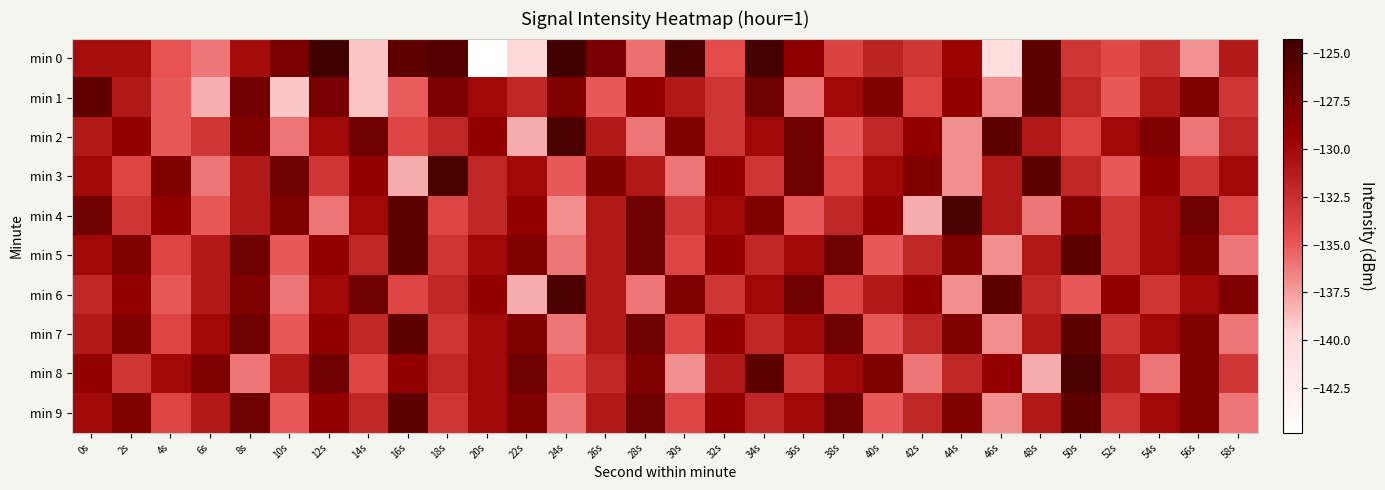

Reading right to left, transcribe all the data shown in this chart.

min 0: 58s=-131.1	56s=-137.1	54s=-132.6	52s=-134.2	50s=-133.0	48s=-126.0	46s=-140.2	44s=-129.7	42s=-133.1	40s=-131.8	38s=-133.8	36s=-128.8	34s=-124.6	32s=-134.4	30s=-125.1	28s=-135.9	26s=-127.6	24s=-124.4	22s=-139.8	20s=-144.8	18s=-125.5	16s=-126.1	14s=-139.0	12s=-124.2	10s=-127.7	8s=-130.3	6s=-136.1	4s=-134.8	2s=-130.3	0s=-130.4
min 1: 58s=-133.0	56s=-128.0	54s=-131.0	52s=-135.0	50s=-132.0	48s=-126.0	46s=-137.0	44s=-129.0	42s=-134.0	40s=-128.0	38s=-130.0	36s=-136.0	34s=-127.0	32s=-133.0	30s=-131.0	28s=-129.0	26s=-135.0	24s=-128.0	22s=-132.0	20s=-130.0	18s=-127.7	16s=-135.1	14s=-138.9	12s=-127.5	10s=-139.0	8s=-127.2	6s=-138.1	4s=-135.0	2s=-131.0	0s=-126.2
min 2: 58s=-132.0	56s=-136.0	54s=-128.0	52s=-130.0	50s=-134.0	48s=-131.0	46s=-126.0	44s=-137.0	42s=-129.0	40s=-132.0	38s=-135.0	36s=-127.0	34s=-130.0	32s=-133.0	30s=-128.0	28s=-136.0	26s=-131.0	24s=-125.0	22s=-138.0	20s=-129.0	18s=-132.0	16s=-134.0	14s=-127.0	12s=-130.0	10s=-136.0	8s=-128.0	6s=-133.0	4s=-135.0	2s=-129.0	0s=-131.0
min 3: 58s=-130.0	56s=-133.0	54s=-129.0	52s=-135.0	50s=-132.0	48s=-126.0	46s=-131.0	44s=-137.0	42s=-128.0	40s=-130.0	38s=-134.0	36s=-127.0	34s=-133.0	32s=-129.0	30s=-136.0	28s=-131.0	26s=-128.0	24s=-135.0	22s=-130.0	20s=-132.0	18s=-125.0	16s=-138.0	14s=-129.0	12s=-133.0	10s=-127.0	8s=-131.0	6s=-136.0	4s=-128.0	2s=-134.0	0s=-130.0
min 4: 58s=-134.0	56s=-127.0	54s=-130.0	52s=-133.0	50s=-128.0	48s=-136.0	46s=-131.0	44s=-125.0	42s=-138.0	40s=-129.0	38s=-132.0	36s=-135.0	34s=-128.0	32s=-130.0	30s=-133.0	28s=-127.0	26s=-131.0	24s=-137.0	22s=-129.0	20s=-132.0	18s=-134.0	16s=-126.0	14s=-130.0	12s=-136.0	10s=-128.0	8s=-131.0	6s=-135.0	4s=-129.0	2s=-133.0	0s=-127.0
min 5: 58s=-136.0	56s=-128.0	54s=-130.0	52s=-133.0	50s=-126.0	48s=-131.0	46s=-137.0	44s=-128.0	42s=-132.0	40s=-135.0	38s=-127.0	36s=-130.0	34s=-132.0	32s=-129.0	30s=-134.0	28s=-127.0	26s=-131.0	24s=-136.0	22s=-128.0	20s=-130.0	18s=-133.0	16s=-126.0	14s=-132.0	12s=-129.0	10s=-135.0	8s=-127.0	6s=-131.0	4s=-134.0	2s=-128.0	0s=-130.0
min 6: 58s=-128.0	56s=-130.0	54s=-133.0	52s=-129.0	50s=-135.0	48s=-132.0	46s=-126.0	44s=-137.0	42s=-129.0	40s=-131.0	38s=-134.0	36s=-127.0	34s=-130.0	32s=-133.0	30s=-128.0	28s=-136.0	26s=-131.0	24s=-125.0	22s=-138.0	20s=-129.0	18s=-132.0	16s=-134.0	14s=-127.0	12s=-130.0	10s=-136.0	8s=-128.0	6s=-131.0	4s=-135.0	2s=-129.0	0s=-132.0
min 7: 58s=-136.0	56s=-128.0	54s=-130.0	52s=-133.0	50s=-126.0	48s=-131.0	46s=-137.0	44s=-128.0	42s=-132.0	40s=-135.0	38s=-127.0	36s=-130.0	34s=-132.0	32s=-129.0	30s=-134.0	28s=-127.0	26s=-131.0	24s=-136.0	22s=-128.0	20s=-130.0	18s=-133.0	16s=-126.0	14s=-132.0	12s=-129.0	10s=-135.0	8s=-127.0	6s=-130.0	4s=-134.0	2s=-128.0	0s=-131.0
min 8: 58s=-133.0	56s=-128.0	54s=-136.0	52s=-131.0	50s=-125.0	48s=-138.0	46s=-129.0	44s=-132.0	42s=-136.0	40s=-128.0	38s=-130.0	36s=-133.0	34s=-126.0	32s=-131.0	30s=-137.0	28s=-128.0	26s=-132.0	24s=-135.0	22s=-127.0	20s=-130.0	18s=-132.0	16s=-129.0	14s=-134.0	12s=-127.0	10s=-131.0	8s=-136.0	6s=-128.0	4s=-130.0	2s=-133.0	0s=-129.0
min 9: 58s=-136.0	56s=-128.0	54s=-130.0	52s=-133.0	50s=-126.0	48s=-131.0	46s=-137.0	44s=-128.0	42s=-132.0	40s=-135.0	38s=-127.0	36s=-130.0	34s=-132.0	32s=-129.0	30s=-134.0	28s=-127.0	26s=-131.0	24s=-136.0	22s=-128.0	20s=-130.0	18s=-133.0	16s=-126.0	14s=-132.0	12s=-129.0	10s=-135.0	8s=-127.0	6s=-131.0	4s=-134.0	2s=-128.0	0s=-130.0